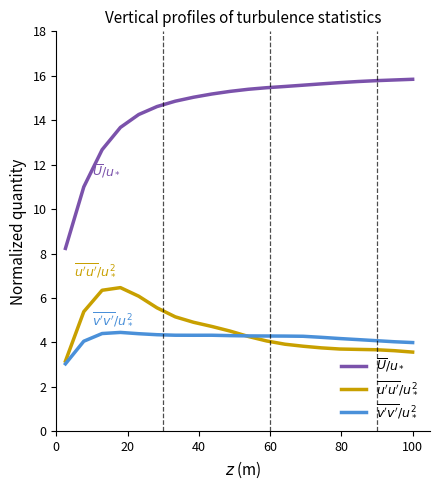

At how many categories does at least one series exceed 4?

20